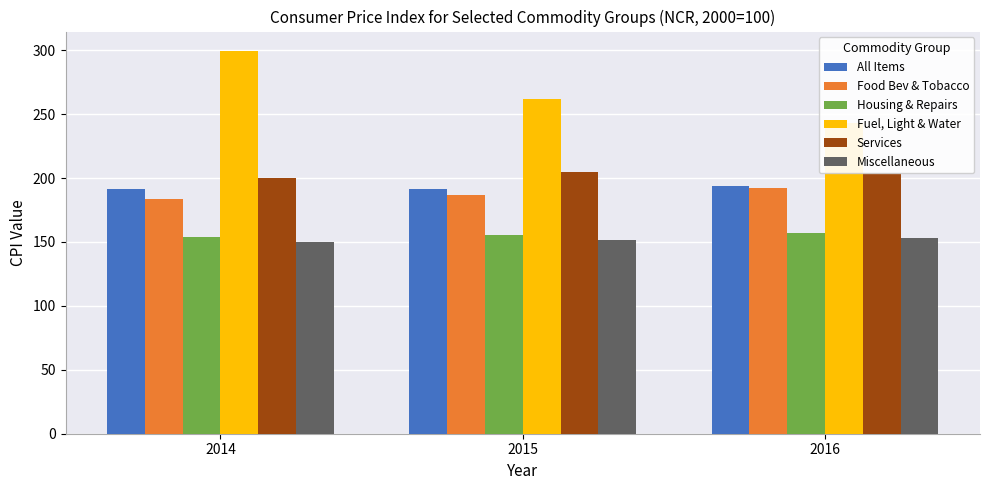

What is the average value of the All Items series?

192.2